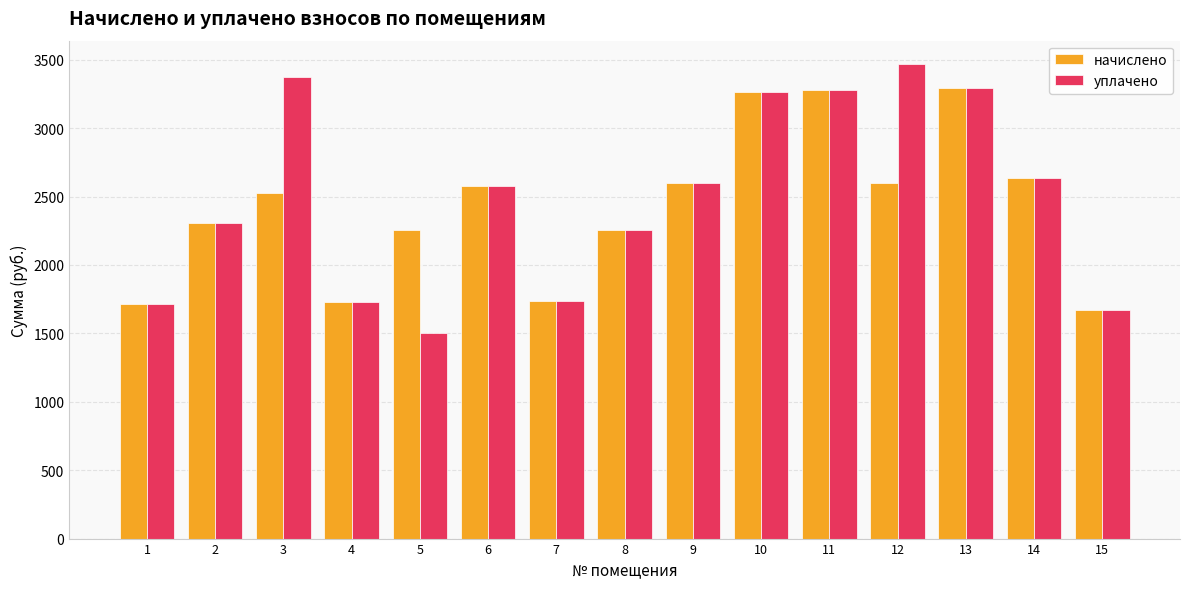

What is the greatest value displayed?

3465.8